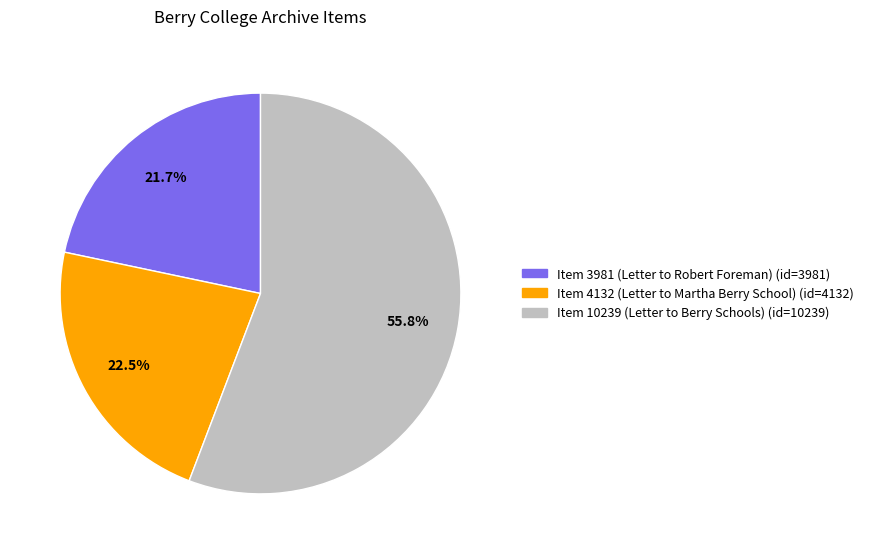

To the nearest percent, what percentage of the pie is Item 10239 (Letter to Berry Schools)?

56%